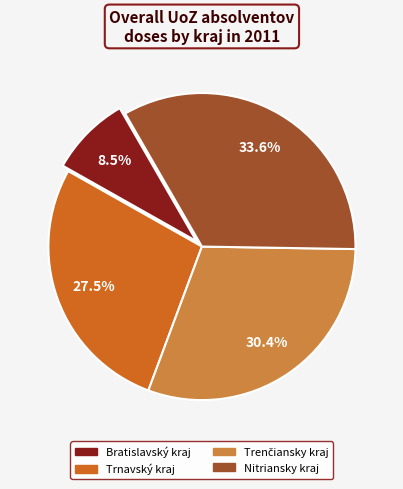

What percentage do Nitriansky kraj and Trnavský kraj together represent?

61.1%